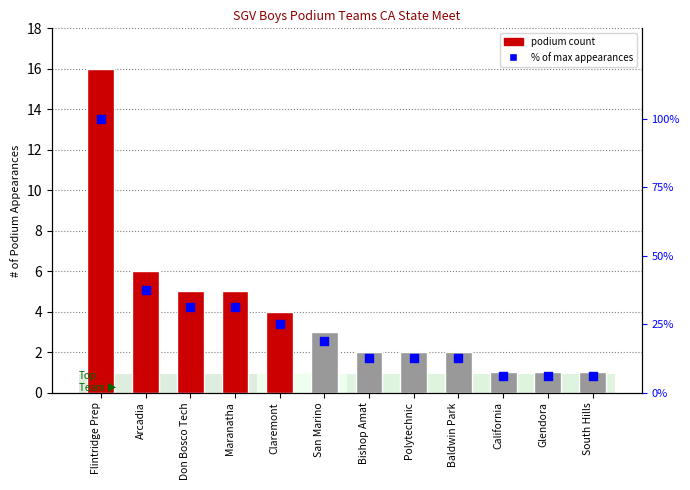

Which series has the largest total across all categories?

% of max appearances